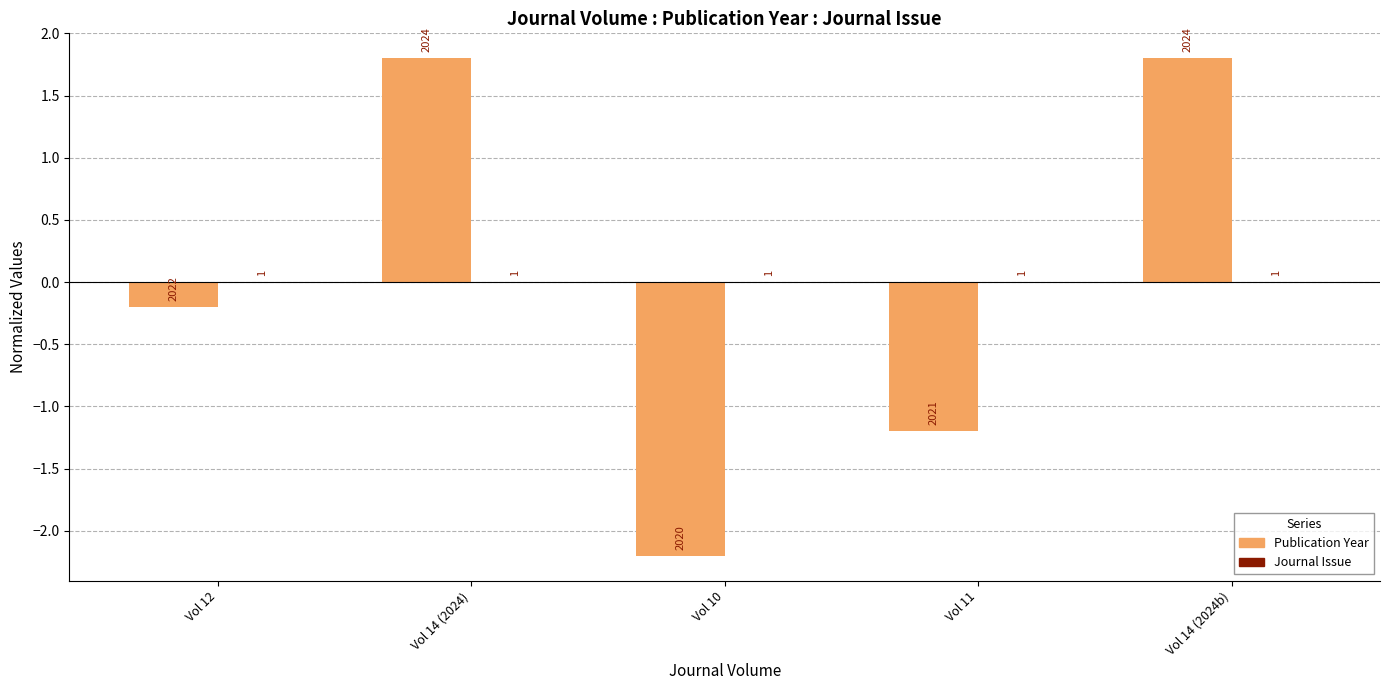

How many bars are there in total?

5